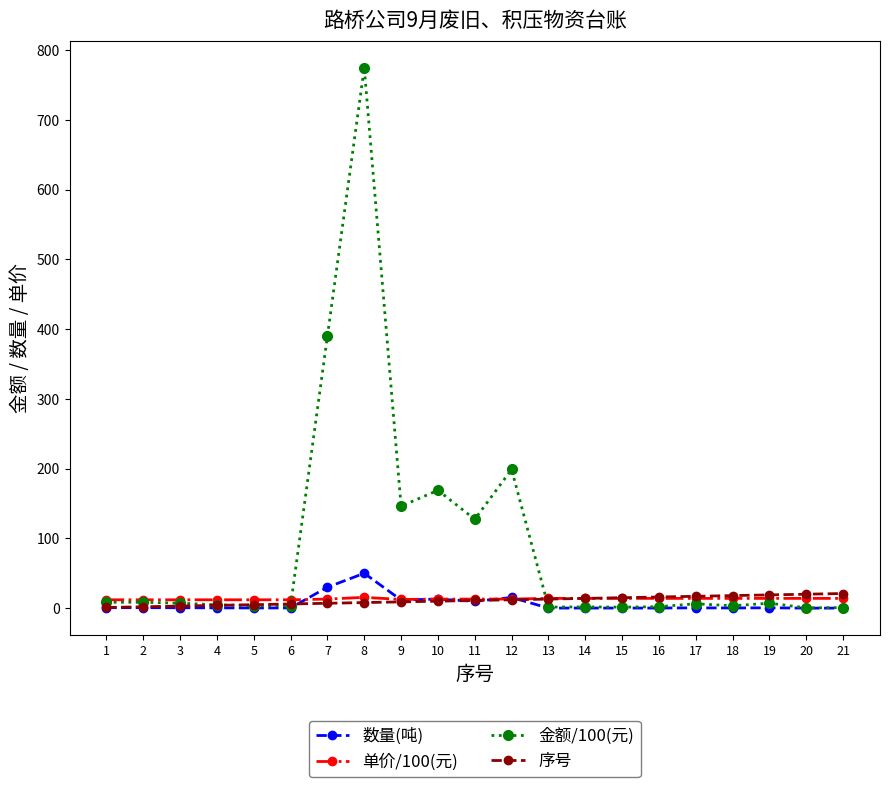

How many data points does each series have?

21